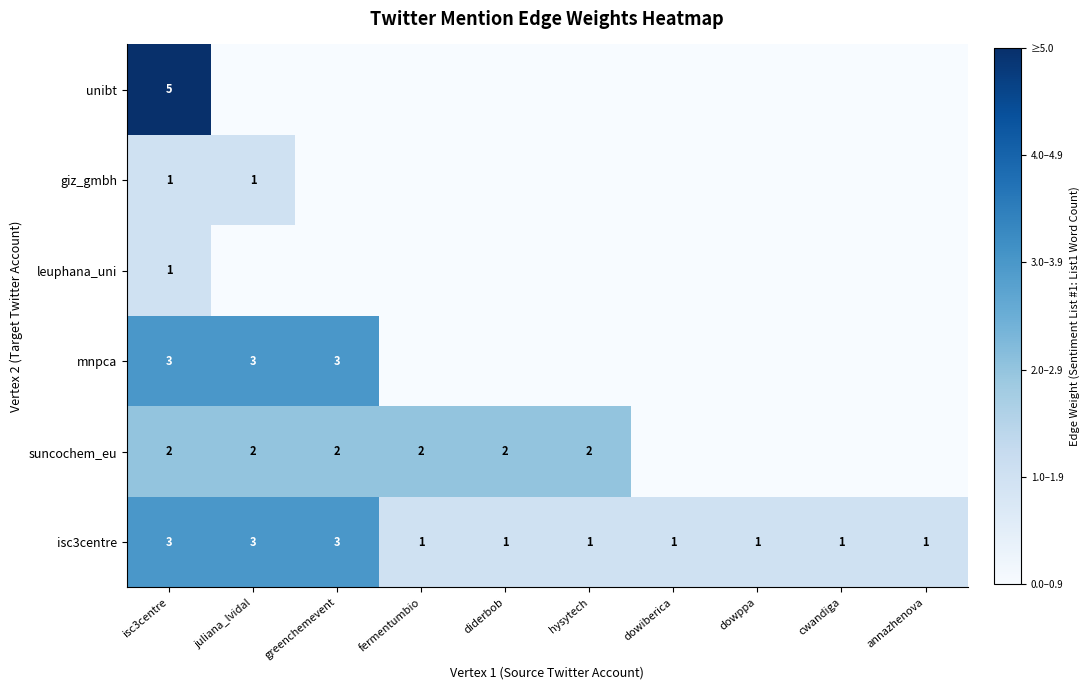

True or false: giz_gmbh has a value of 1 at juliana_lvidal.

True